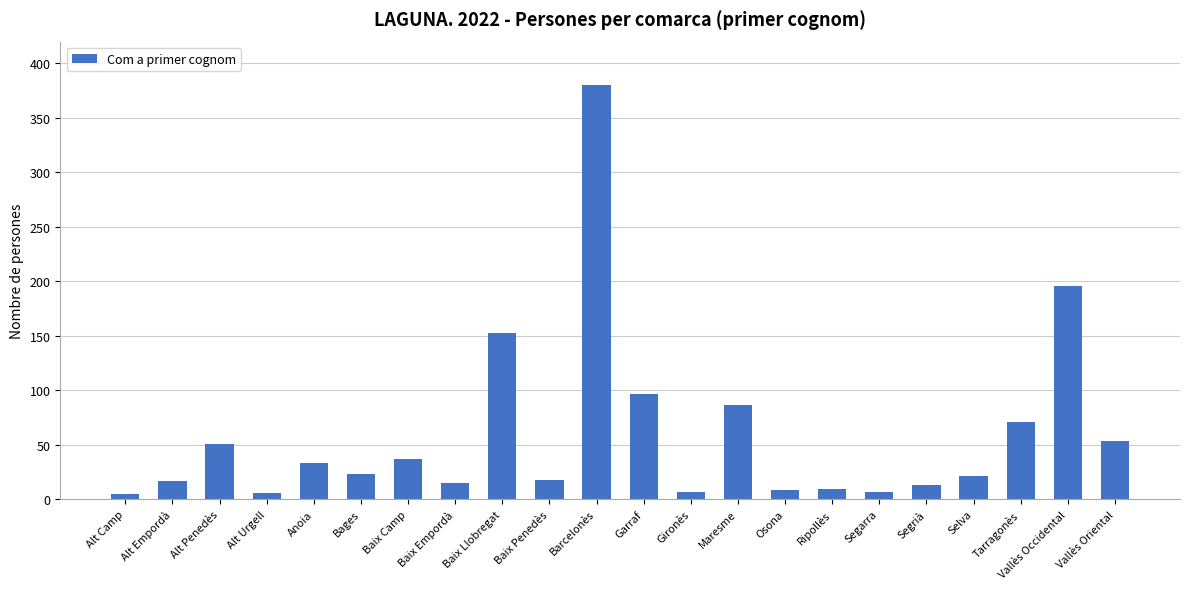

What is the change in value from Bages to Maresme?

+63